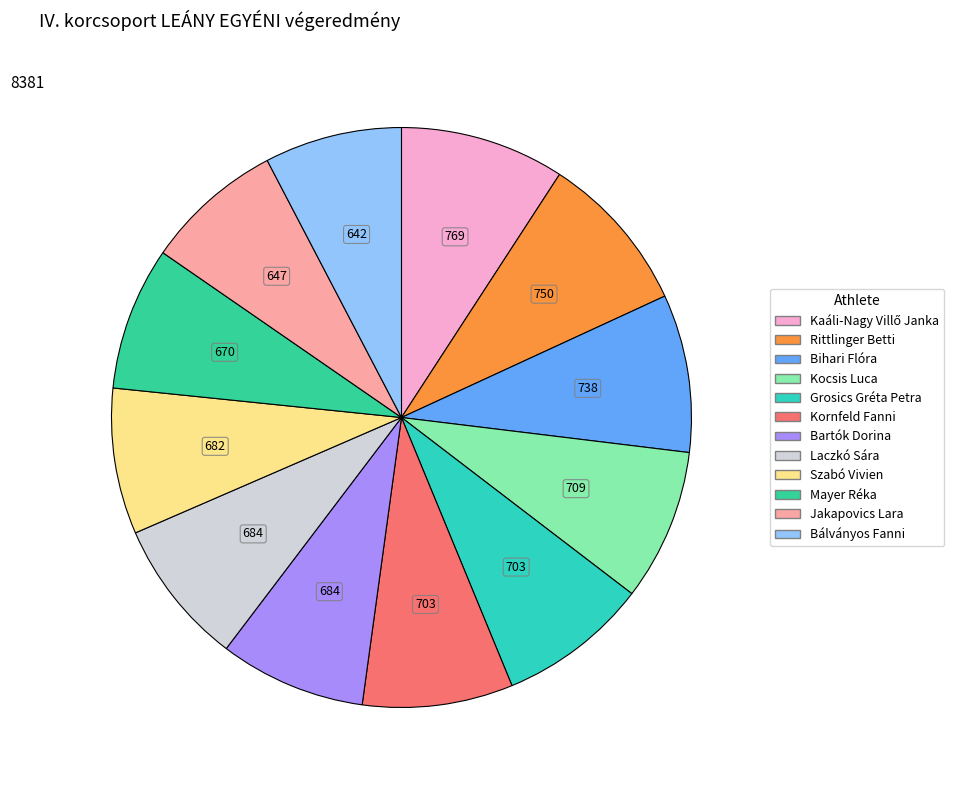

To the nearest percent, what is the average slice percentage?

8%